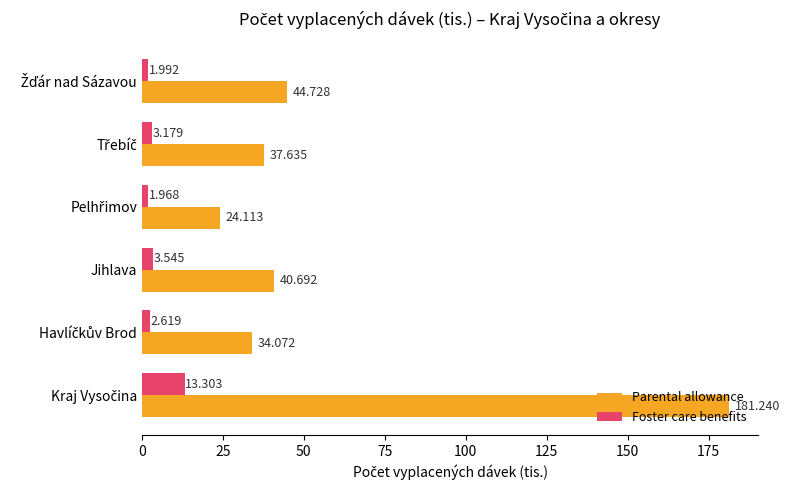

Rank the series by their average value, from highest to lowest.

Parental allowance, Foster care benefits